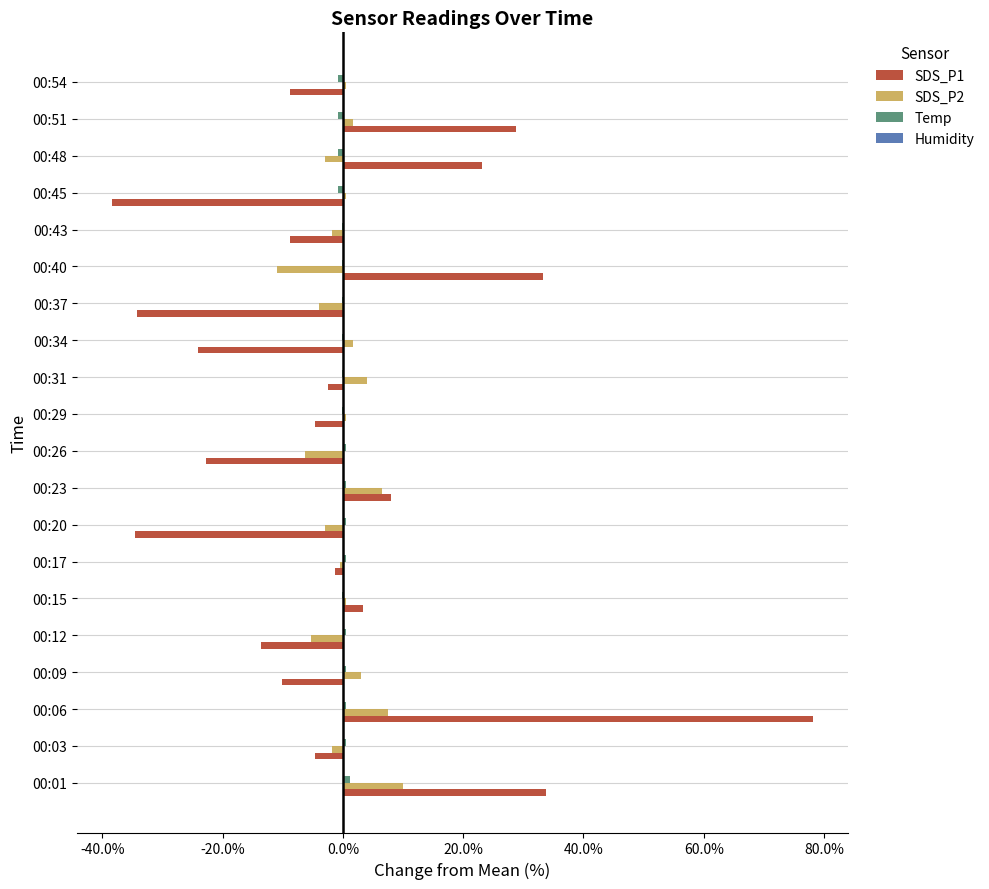

What is the highest value of the SDS_P1 series?

78.1